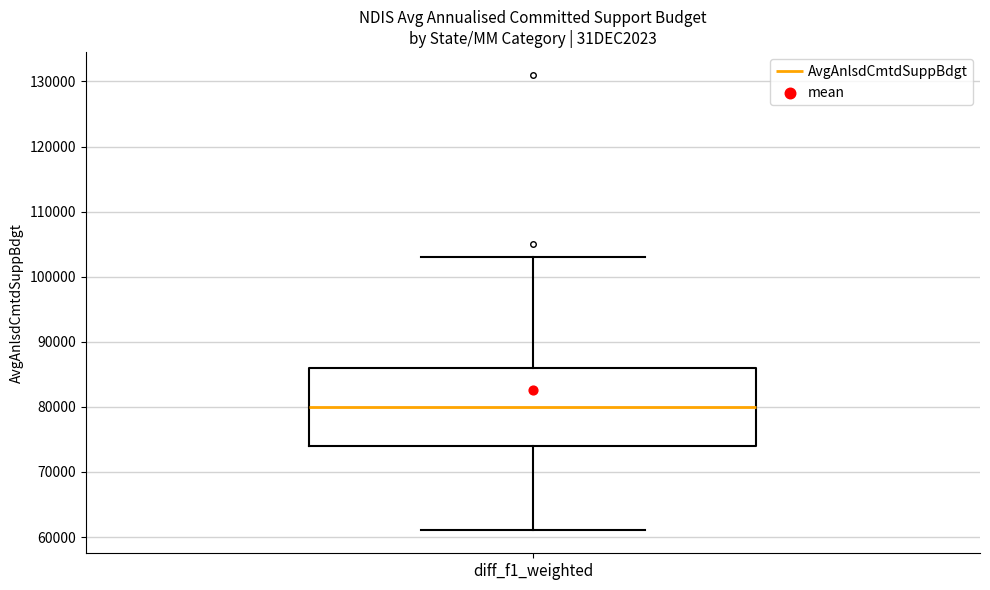

Read this box plot against the y-axis: the position of the median line, the range covered by the box, and the ends of both whiskers. The values are not printed on the chart, so give them approximately, as read against the axis.

median 80000, box 74000 to 86000, whiskers 61000 to 103000